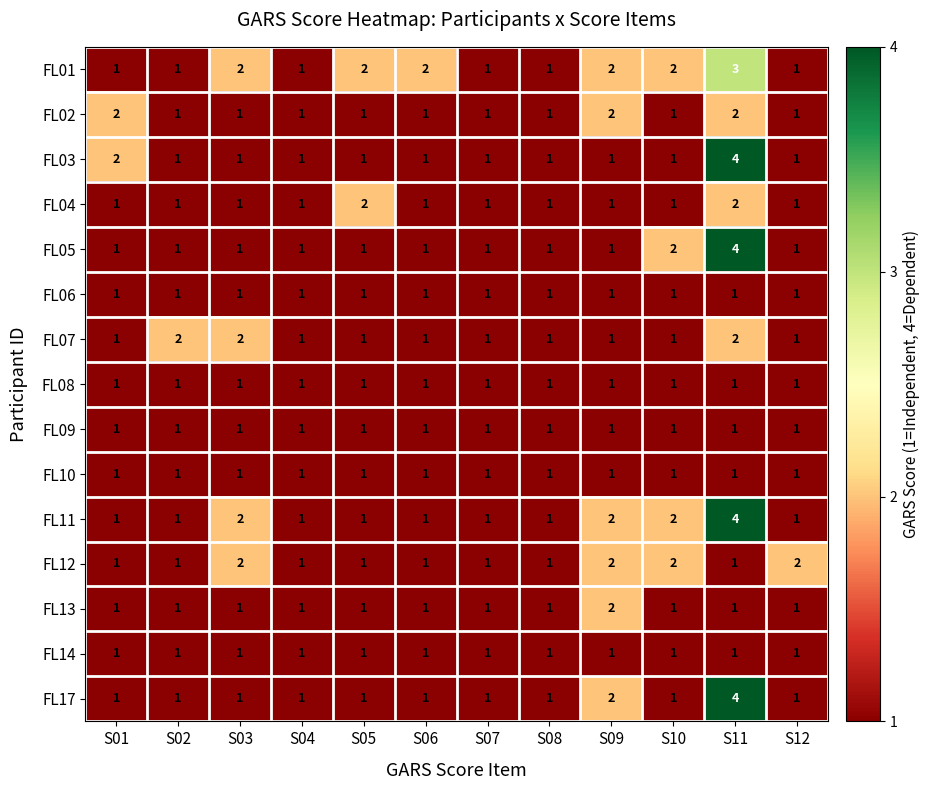

What is the total value across all series at S08?

15